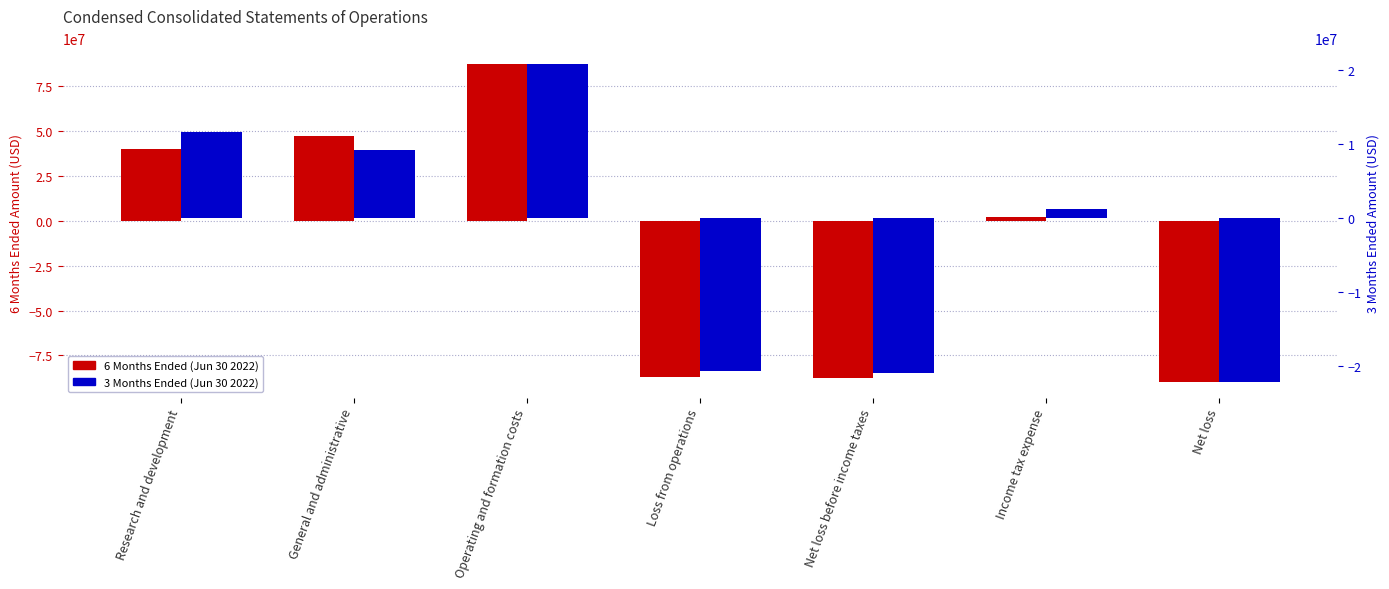

At which label is 6 Months Ended (Jun 30 2022) closest to -1208500?

Income tax expense